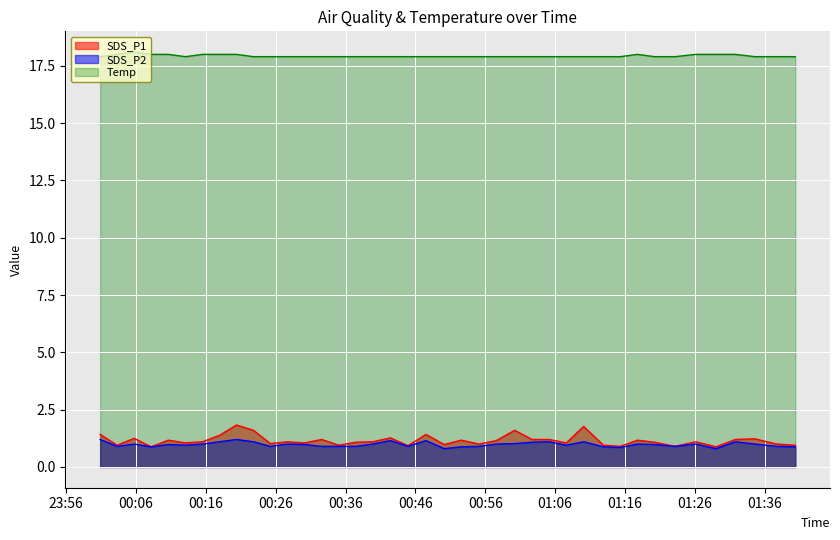

True or false: Temp has a value of 12.0 at 2022/09/13 00:42:25.

False